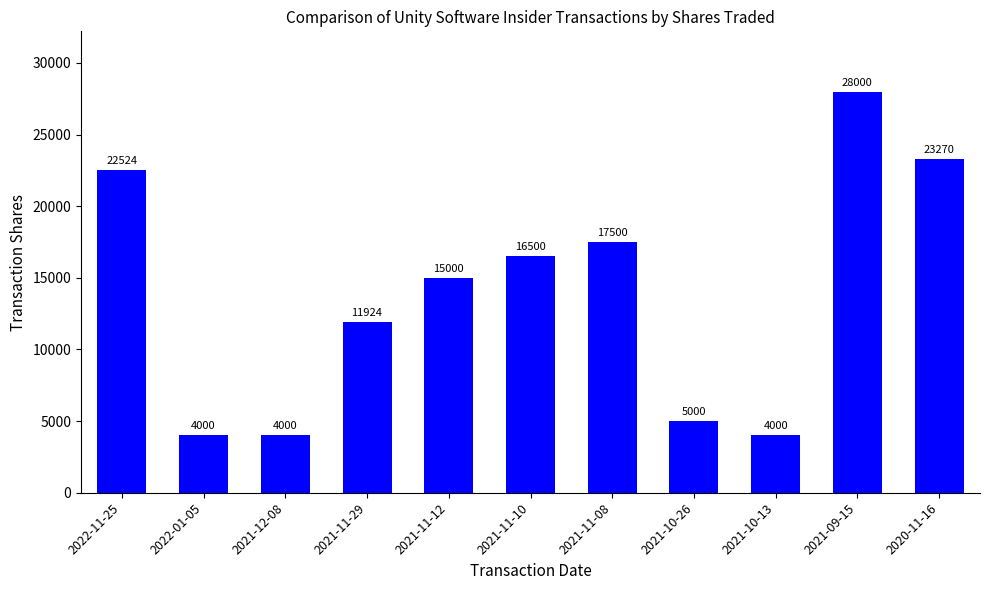

Are the bars horizontal?

No